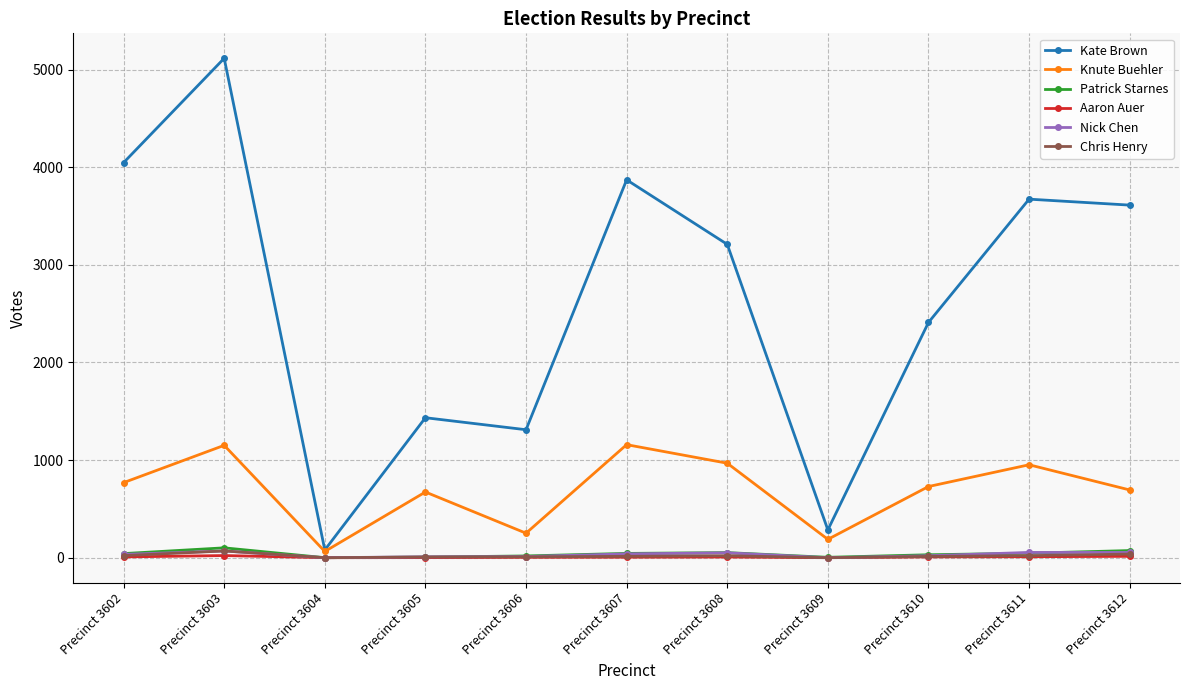

Which category has the highest value across all series?

Precinct 3603